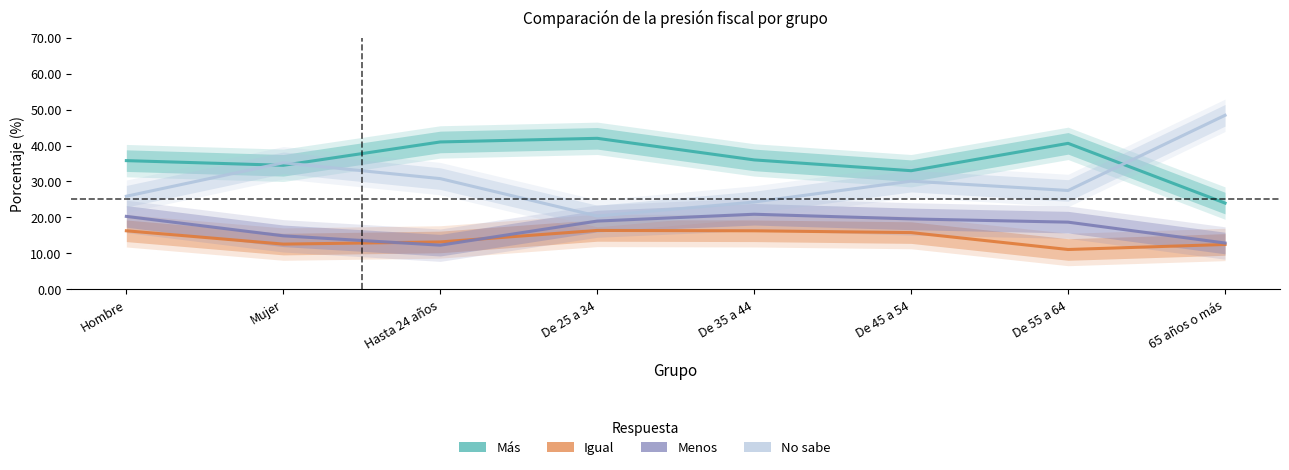

Does the chart have visible grid lines?

No